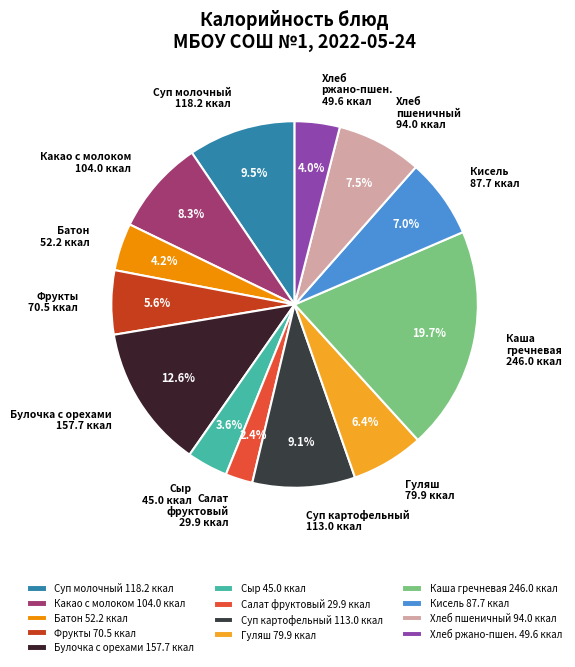

Approximately how many times larger is the value at Салат фруктовый 29.9 ккал compared to Батон 52.2 ккал?

0.6